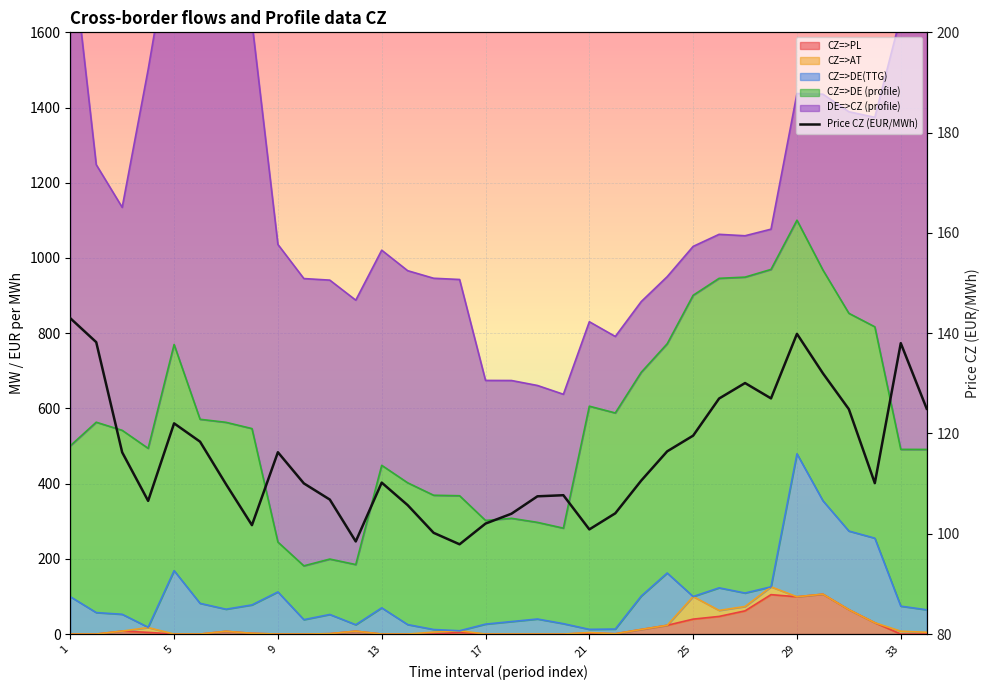

Reading right to left, transcribe all the data shown in this chart.

124.9	138.0	110.1	124.8	132.0	139.9	127.0	130.1	127.0	119.6	116.4	110.6	104.1	100.9	107.7	107.5	104.0	102.0	97.9	100.2	105.7	110.2	98.5	106.8	110.0	116.3	101.7	109.9	118.4	122.0	106.6	116.2	138.2	143.0